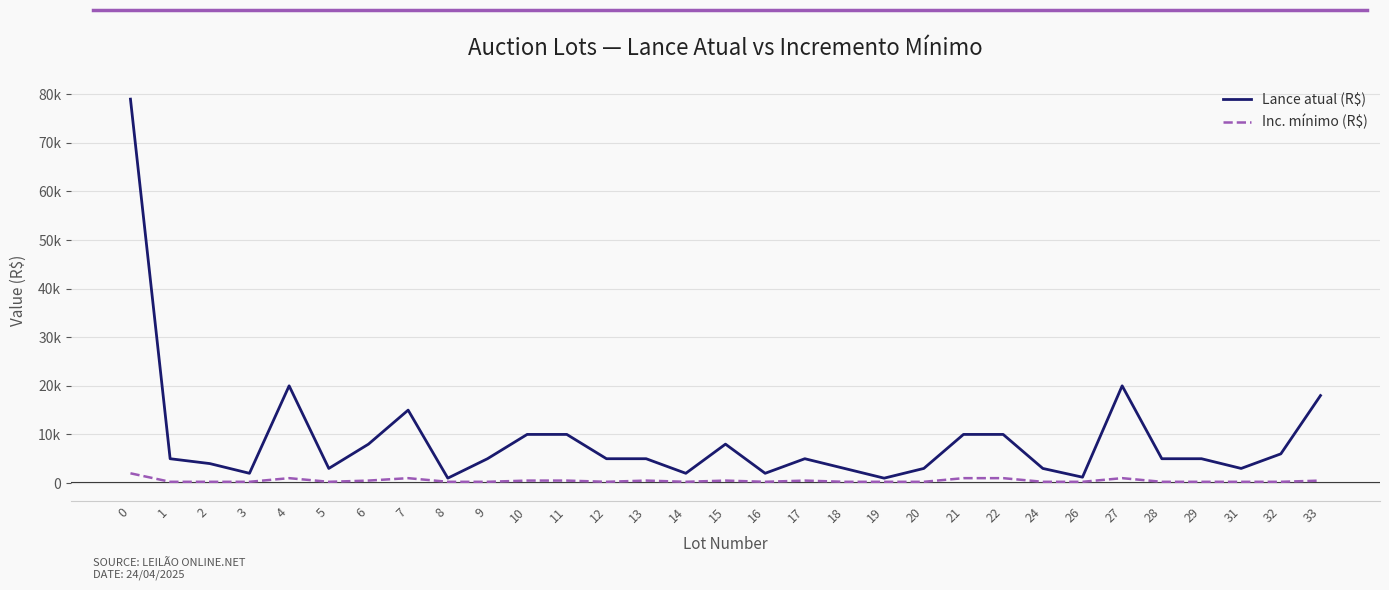

Does the chart display data point markers on the line(s)?

No